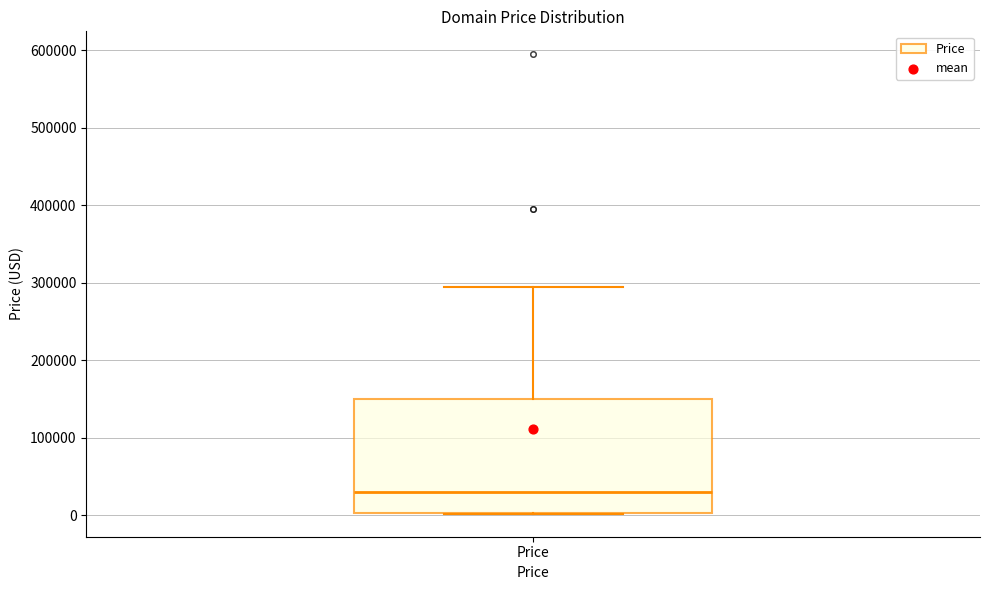

Where is the lower edge of the box for Price on the y-axis? The values are not printed on the chart, so give them approximately, as read against the axis.

0